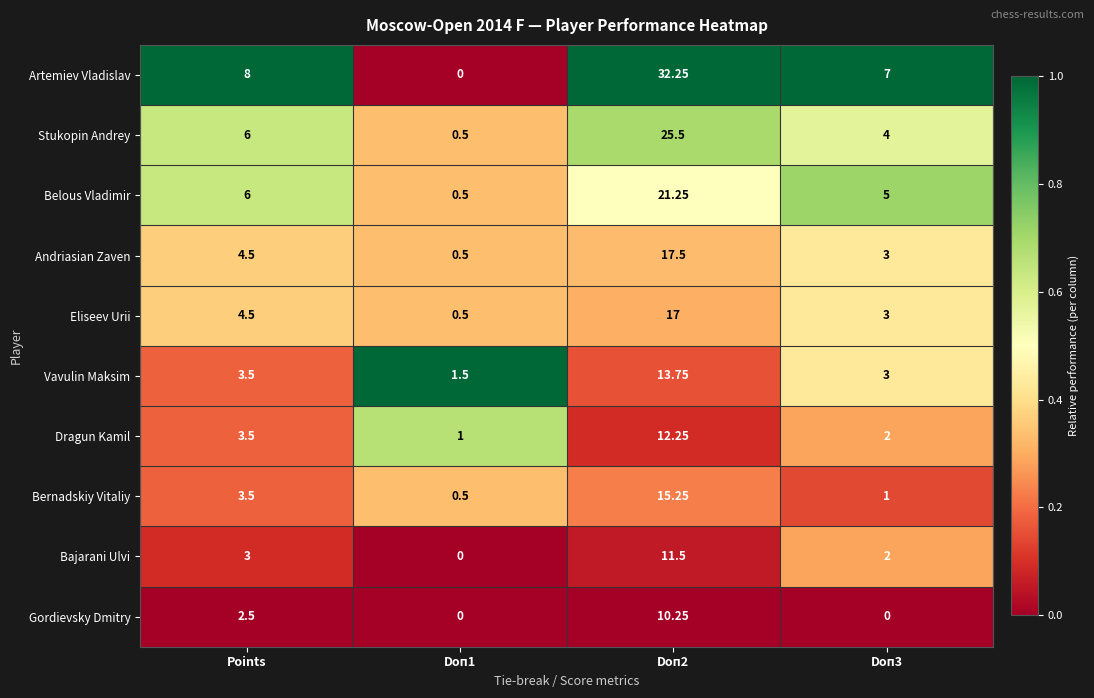

List the series in order of their peak value, lowest first.

Gordievsky Dmitry, Bajarani Ulvi, Dragun Kamil, Vavulin Maksim, Bernadskiy Vitaliy, Eliseev Urii, Andriasian Zaven, Belous Vladimir, Stukopin Andrey, Artemiev Vladislav